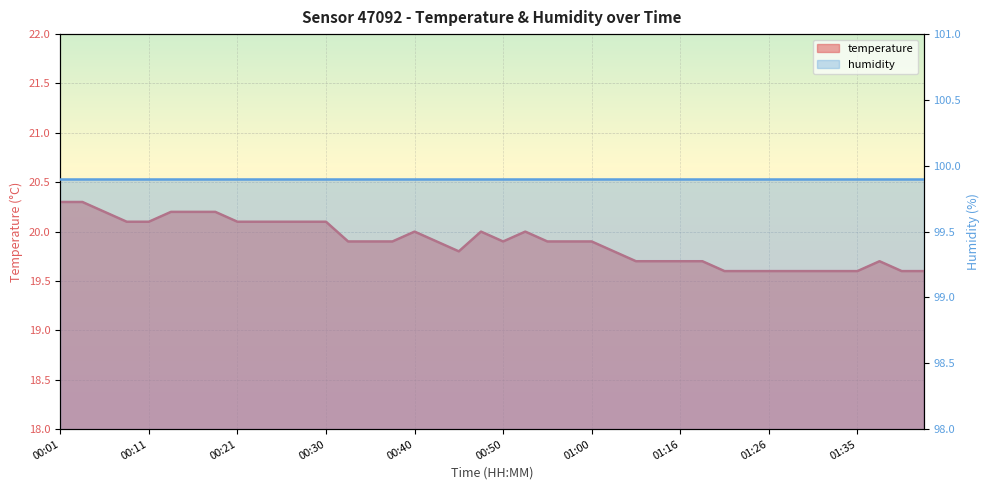

What is the difference between the values at 00:30 and 00:13?

0.1